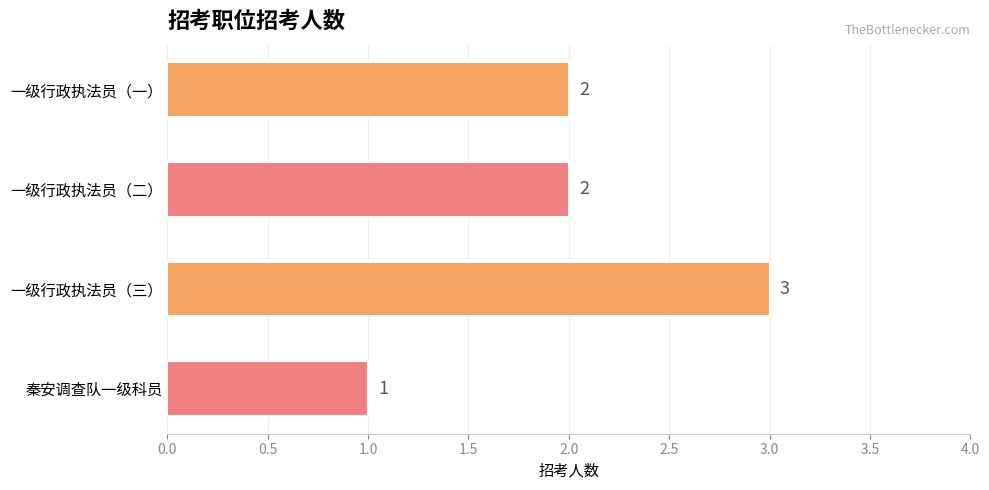

Is it true that the value at 一级行政执法员（一） is 2?

True